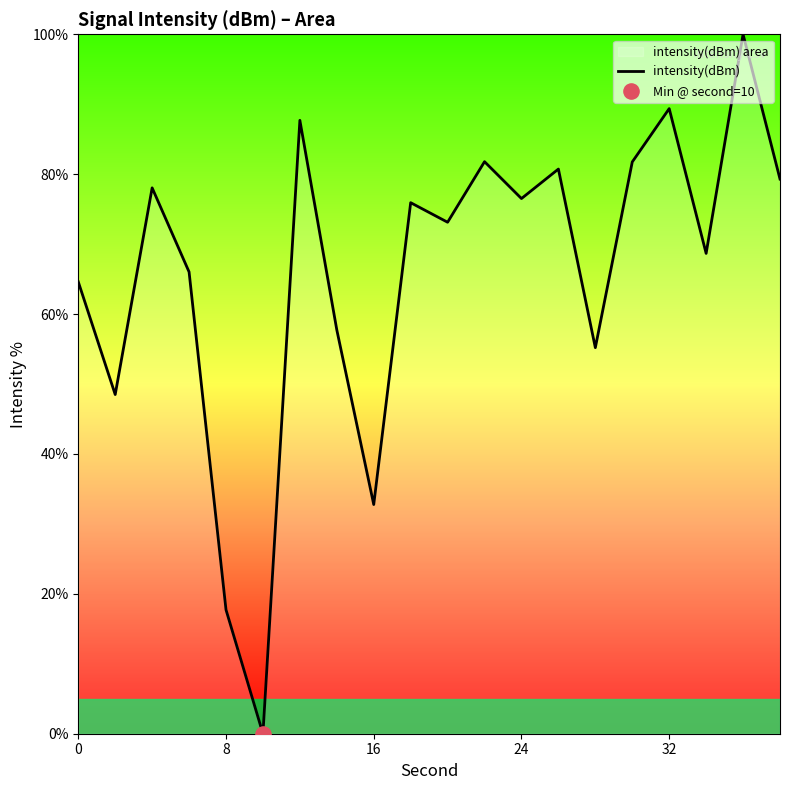

What is the change in value from 8 to 24?

+58.8